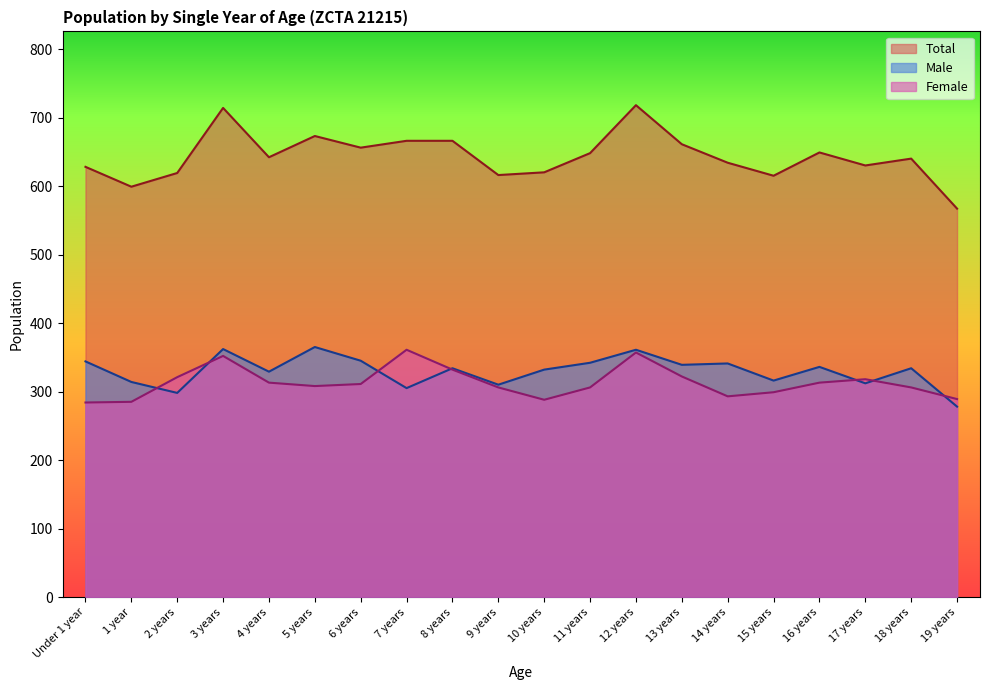

How many values in the Male series exceed 334?

9